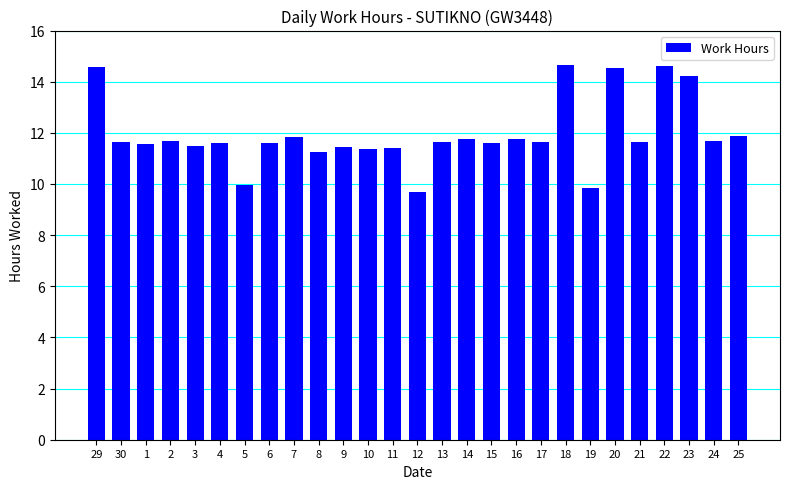

True or false: the data shows 18.4 at 6.

False